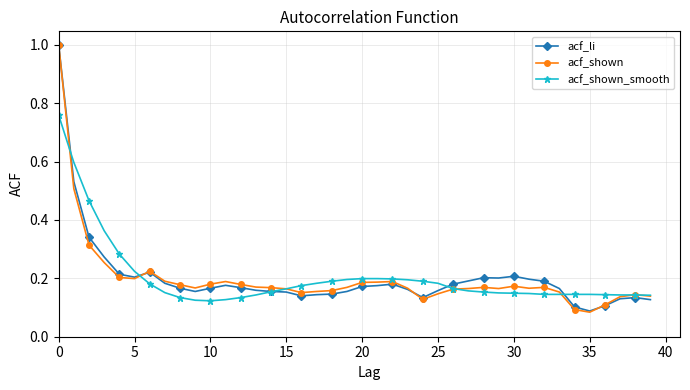

How many lines are shown in the chart?

3